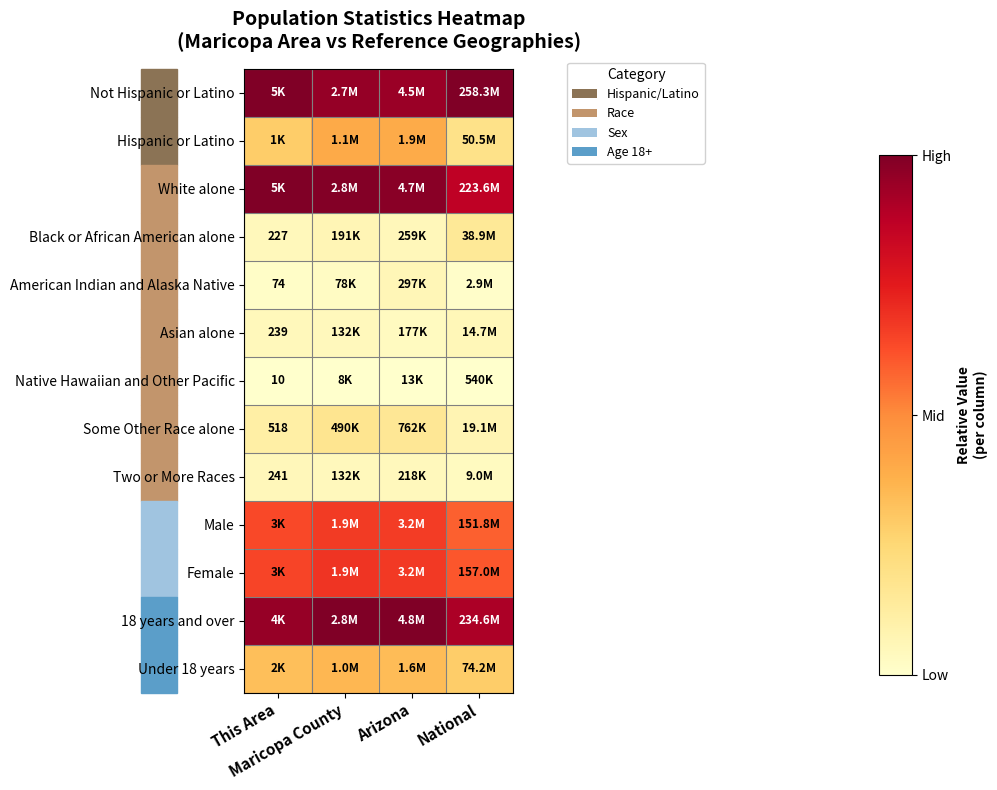

Is the value of 18 years and over at National greater than the value of Two or More Races at National?

Yes